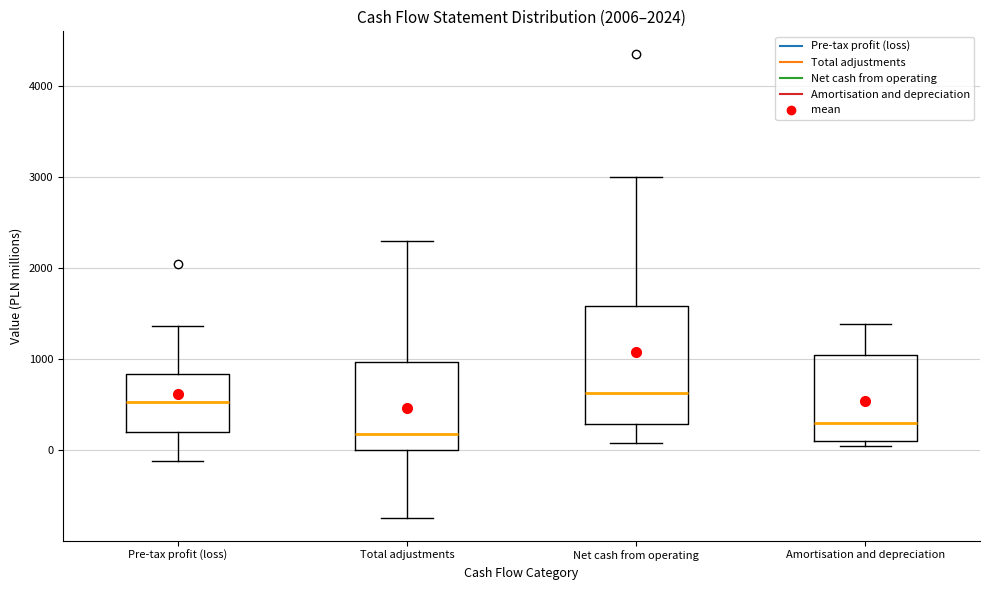

Where is the upper edge of the box for Pre-tax profit (loss) on the y-axis? The values are not printed on the chart, so give them approximately, as read against the axis.

800